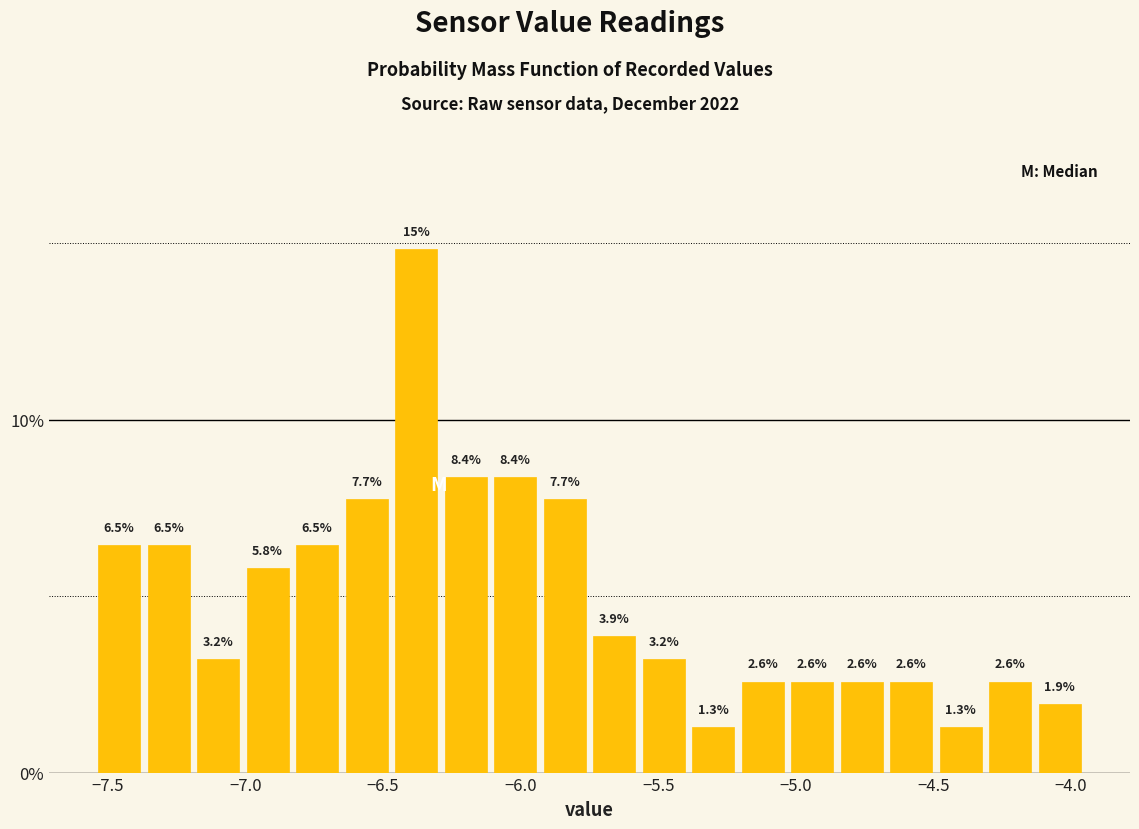

Around what value on the x-axis is the tallest bar? Give the approximate position of its centre, as read against the axis.

-6.40